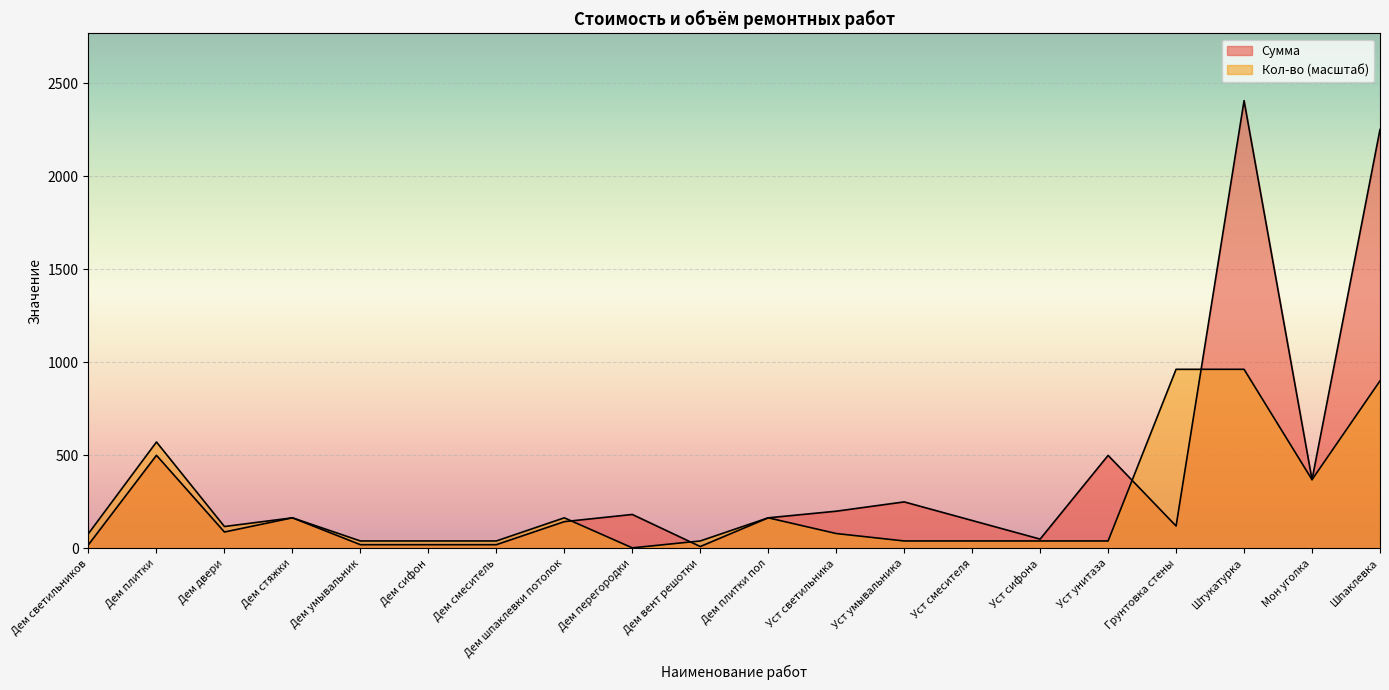

At which label does Кол-во reach its minimum?

Дем перегородки